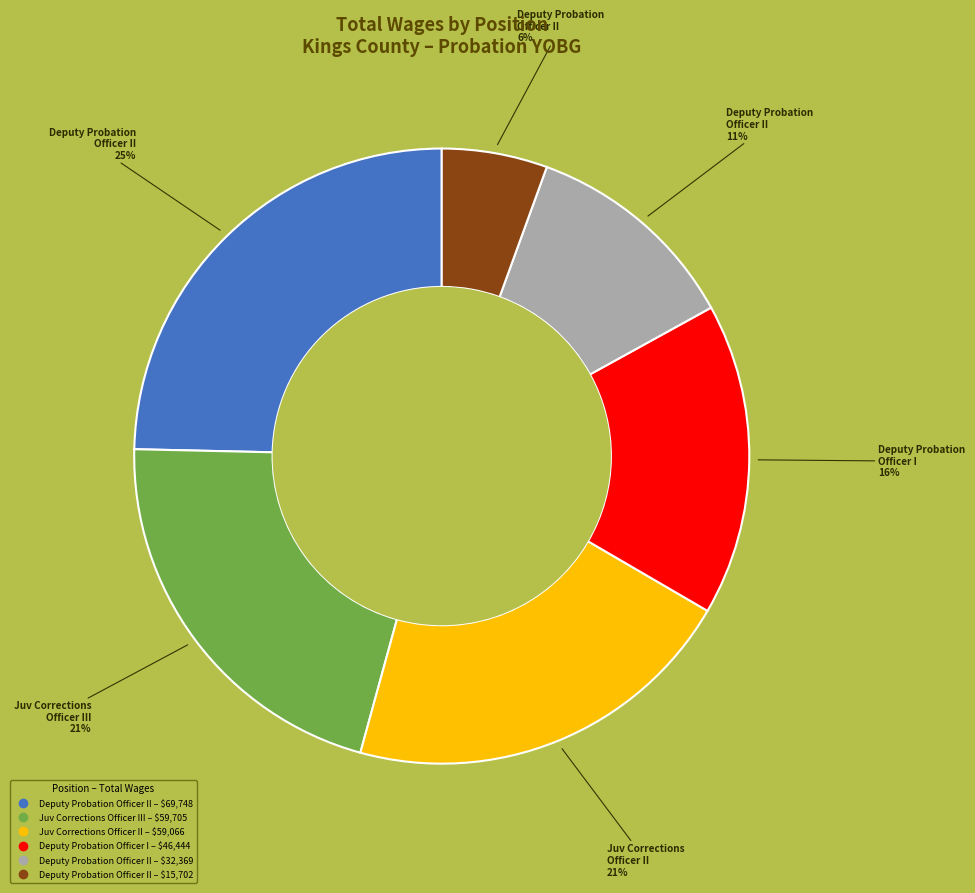

To the nearest percent, what is the difference between the largest and smallest slice percentages?

19%